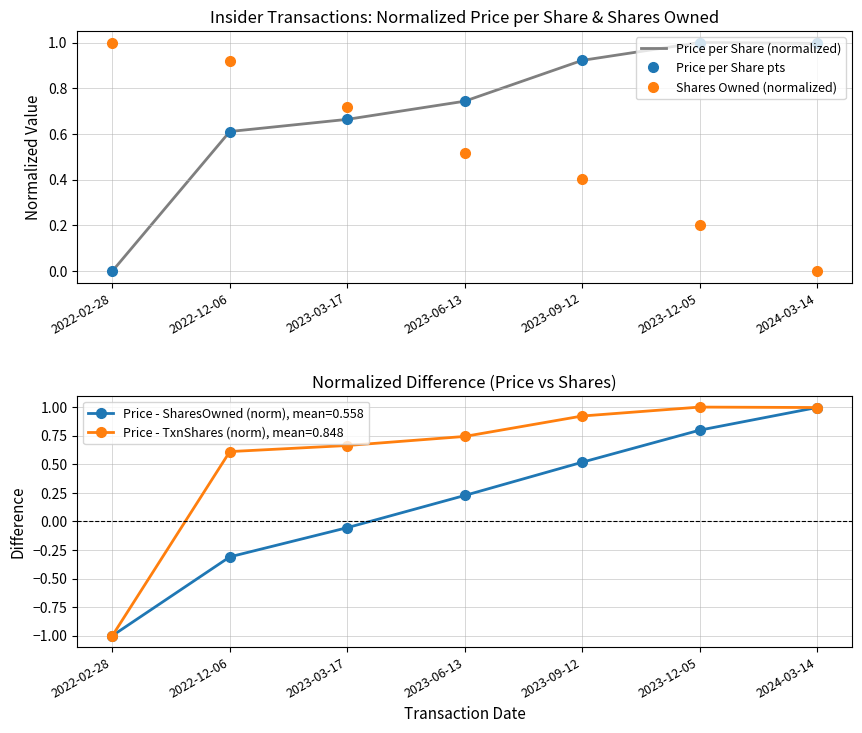

Rank the series at 2023-06-13 from highest to lowest value.

Price per Share (normalized), Price per Share pts, Shares Owned (normalized)